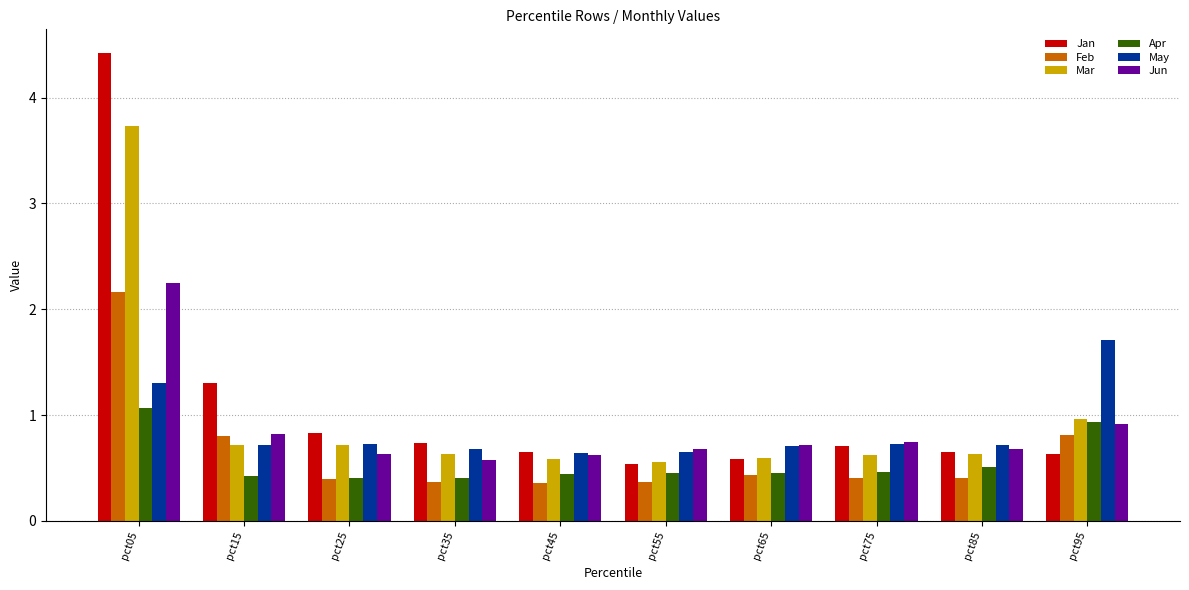

What is the minimum value shown in the chart?

0.4